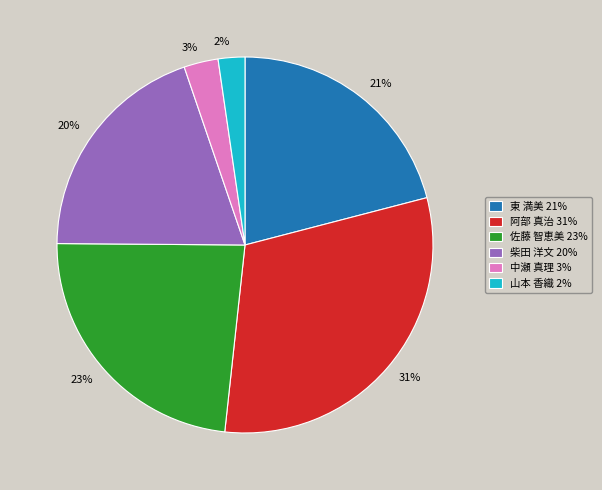

To the nearest percent, what portion does 中瀬 真理 represent?

3%